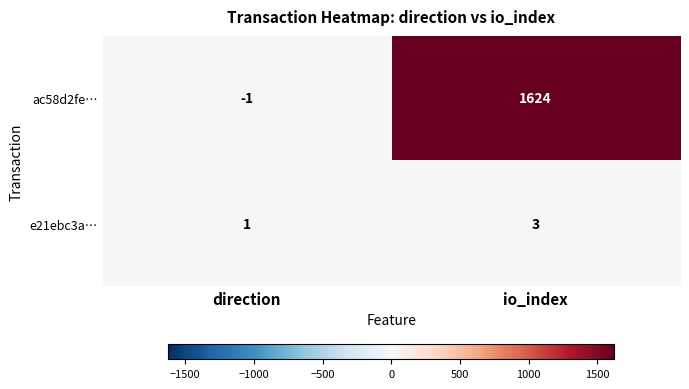

Rank the series at direction from lowest to highest value.

ac58d2fe…, e21ebc3a…